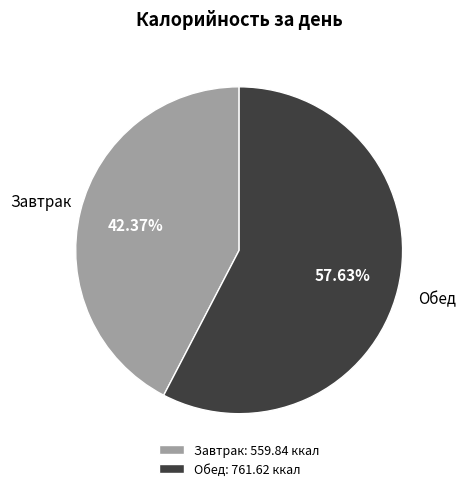

Approximately how many times larger is the value at Завтрак compared to Обед?

0.7